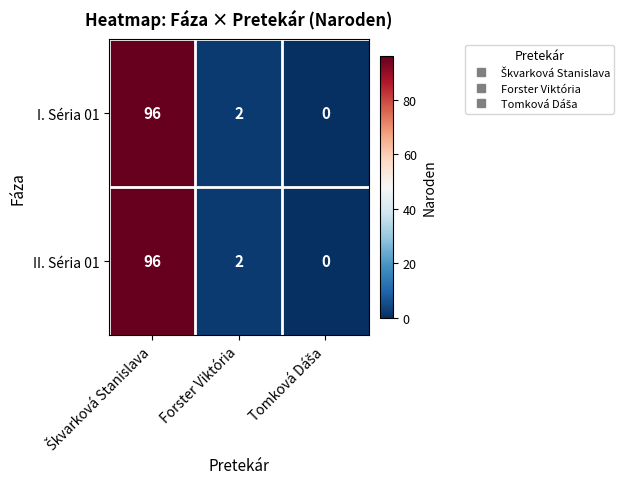

Reading left to right, list all the values displayed in this chart.

I. Séria 01: 96	2	0
II. Séria 01: 96	2	0